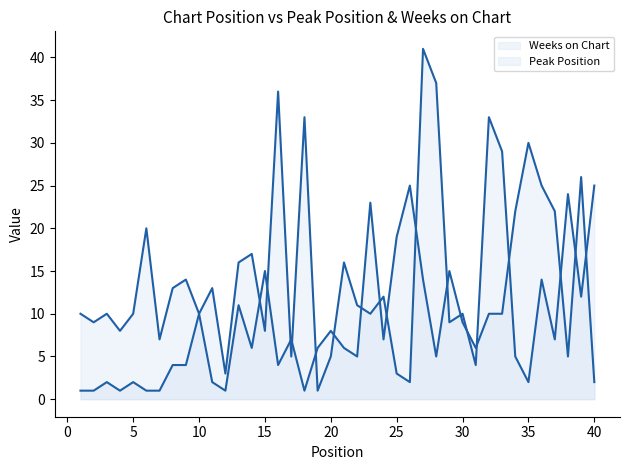

Which series has the widest spread of values?

Weeks on Chart line